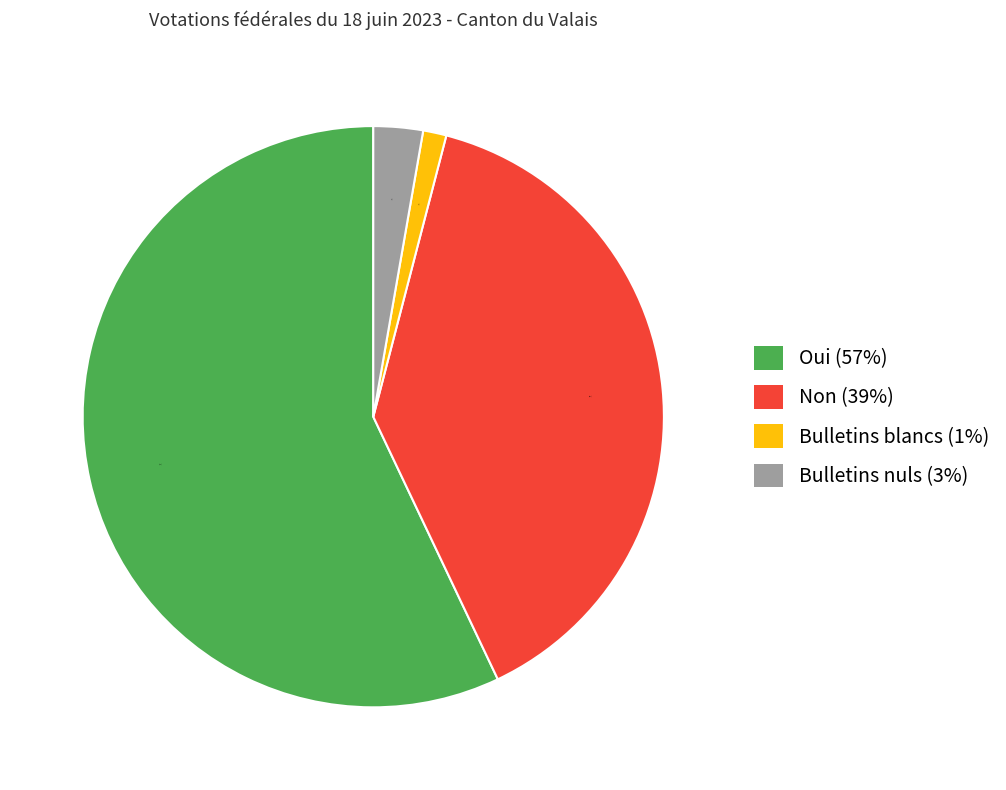

Is it true that Oui is 57% of the pie?

True